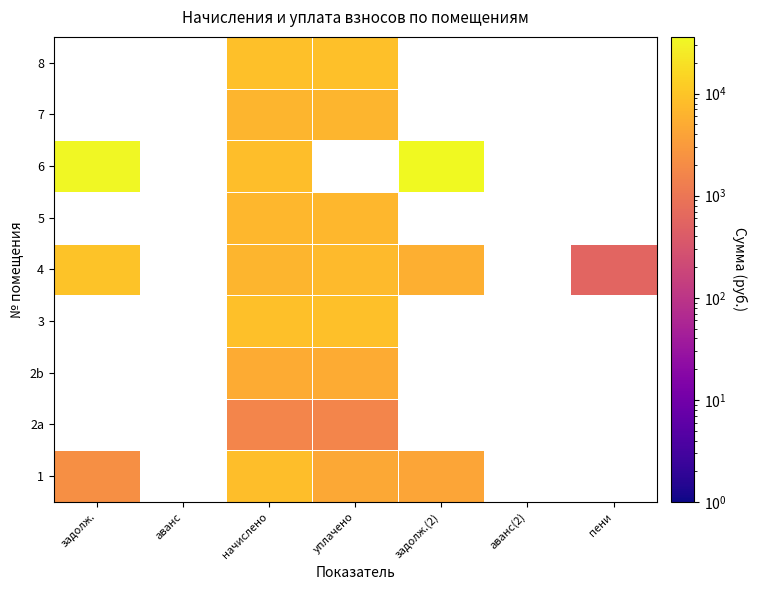

What is the lowest value of the 6 series?

8570.9